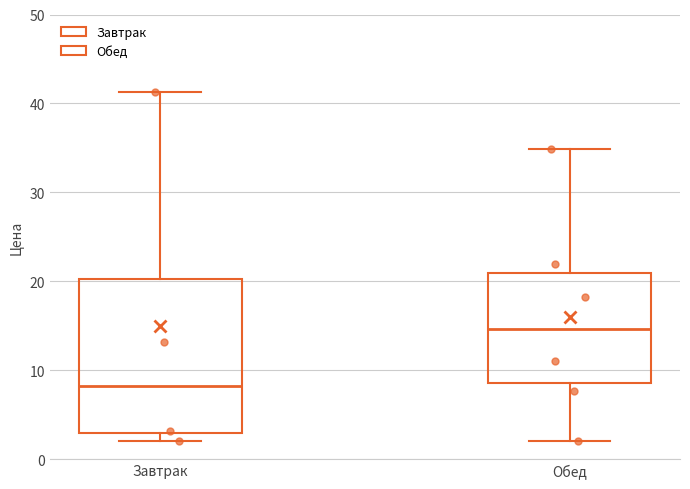

Where is the upper edge of the box for Завтрак on the y-axis? The values are not printed on the chart, so give them approximately, as read against the axis.

20